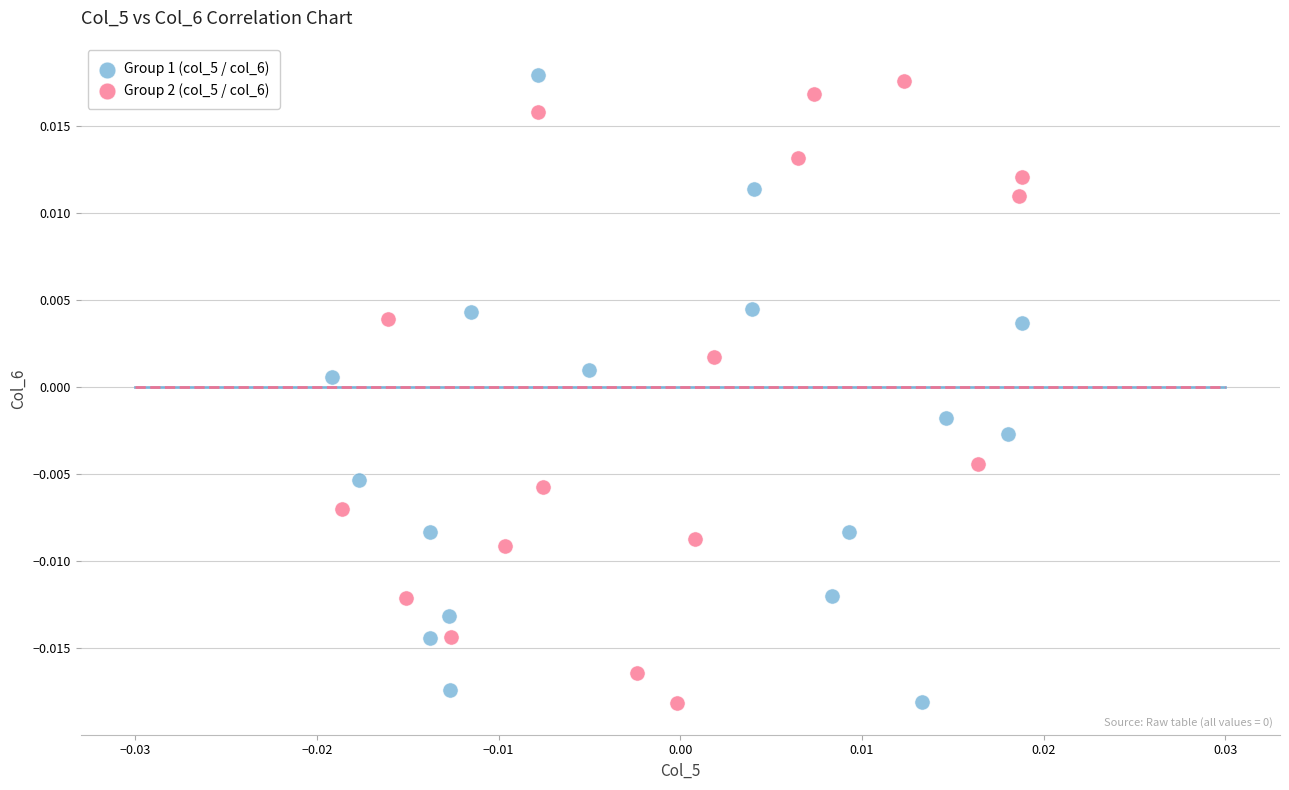

What are all the series names shown in the legend?

Group 1 (col_5 / col_6), Group 2 (col_5 / col_6)